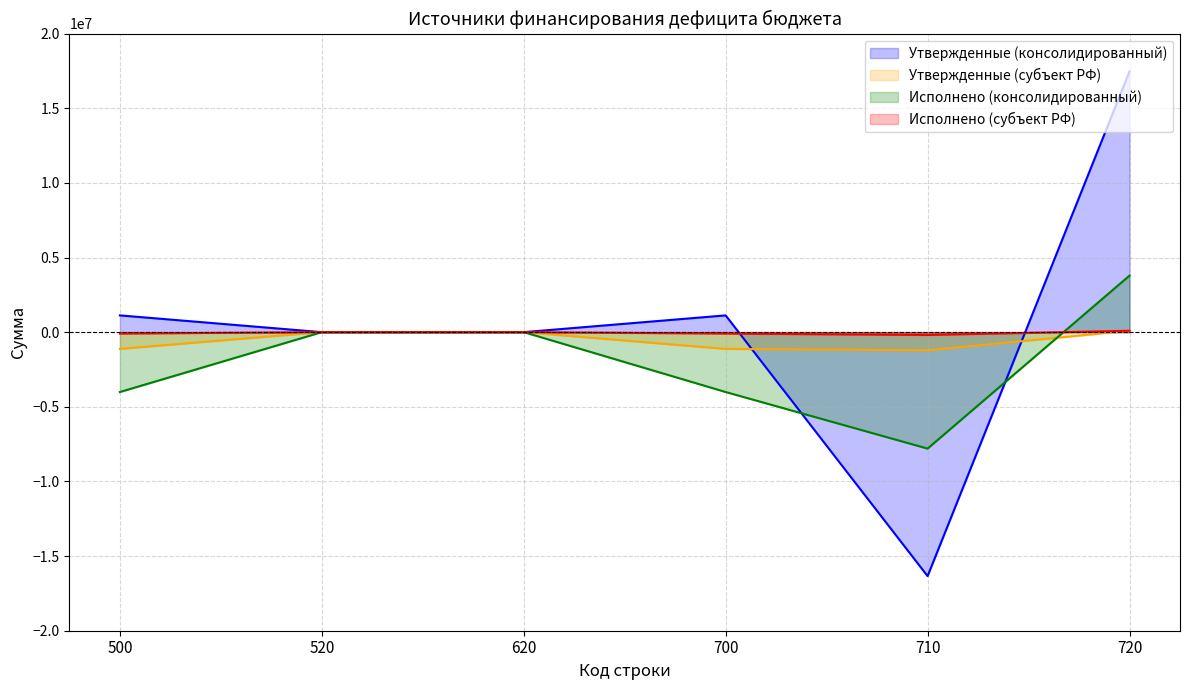

Reading left to right, extract all data points from this chart.

Утвержденные (консолидированный): 1123100.0	0.0	0.0	1123100.0	-16342600.0	17465700.0
Утвержденные (субъект РФ): -1123100.0	0.0	0.0	-1123100.0	-1216900.0	93800.0
Исполнено (консолидированный): -4010480.3	0.0	0.0	-4010480.3	-7800041.5	3789561.2
Исполнено (субъект РФ): -96260.0	0.0	0.0	-96260.0	-190060.0	93800.0